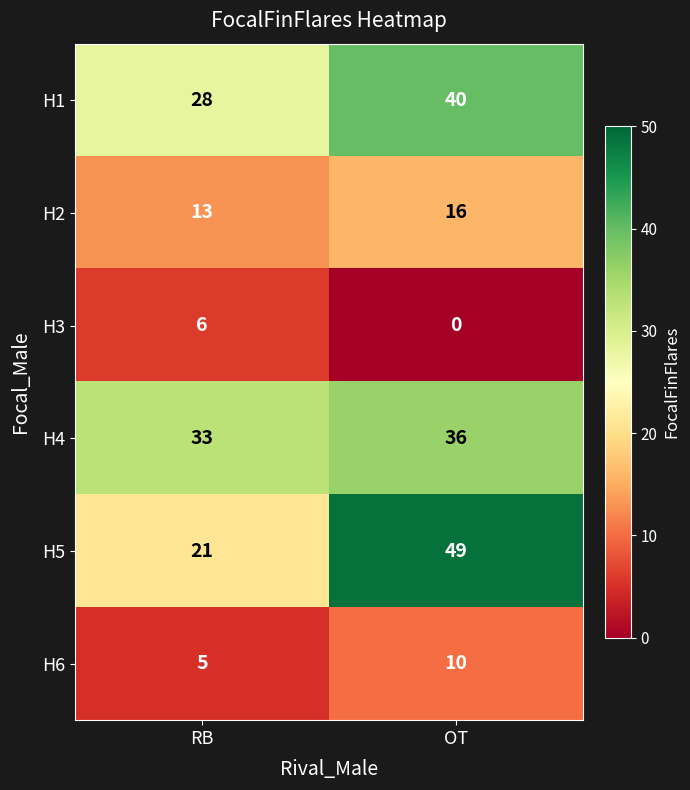

At which category does the chart reach its peak across all series?

OT